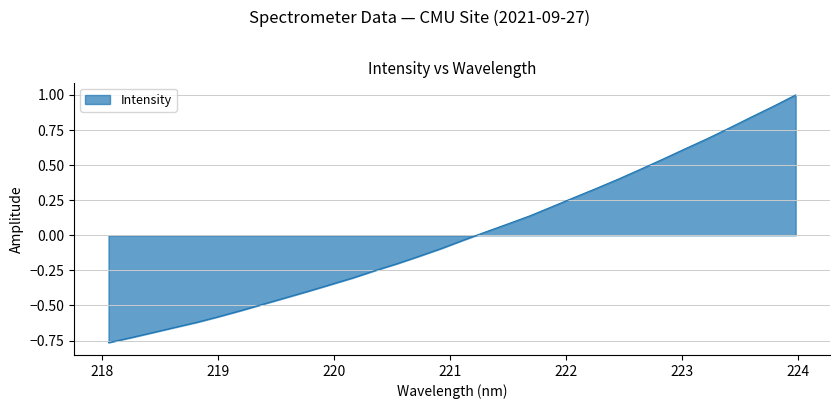

List the labels in order of value, smallest first.

218.0596, 218.2508, 218.442, 218.6332, 218.8244, 219.0156, 219.2067, 219.3979, 219.589, 219.7801, 219.9712, 220.1623, 220.3533, 220.5444, 220.7354, 220.9264, 221.1174, 221.3083, 221.4993, 221.6902, 221.8812, 222.0721, 222.263, 222.4538, 222.6447, 222.8355, 223.0264, 223.2172, 223.408, 223.5987, 223.7895, 223.9802